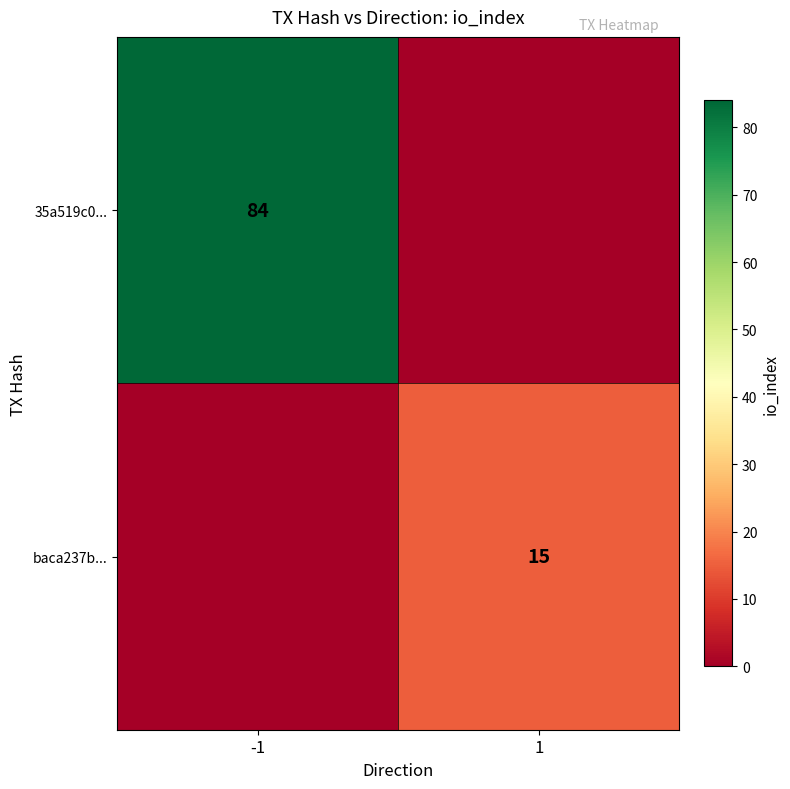

How many series are shown in this chart?

2